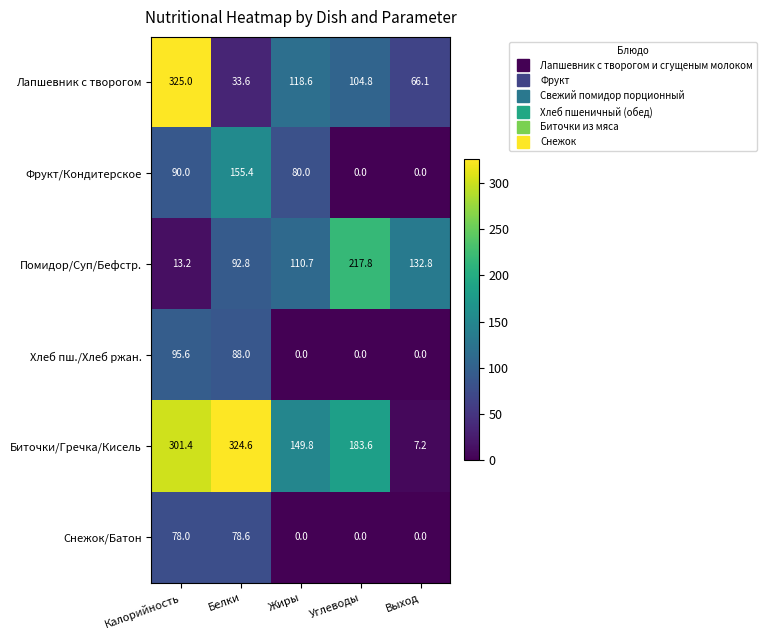

What is the maximum value shown in the chart?

325.0